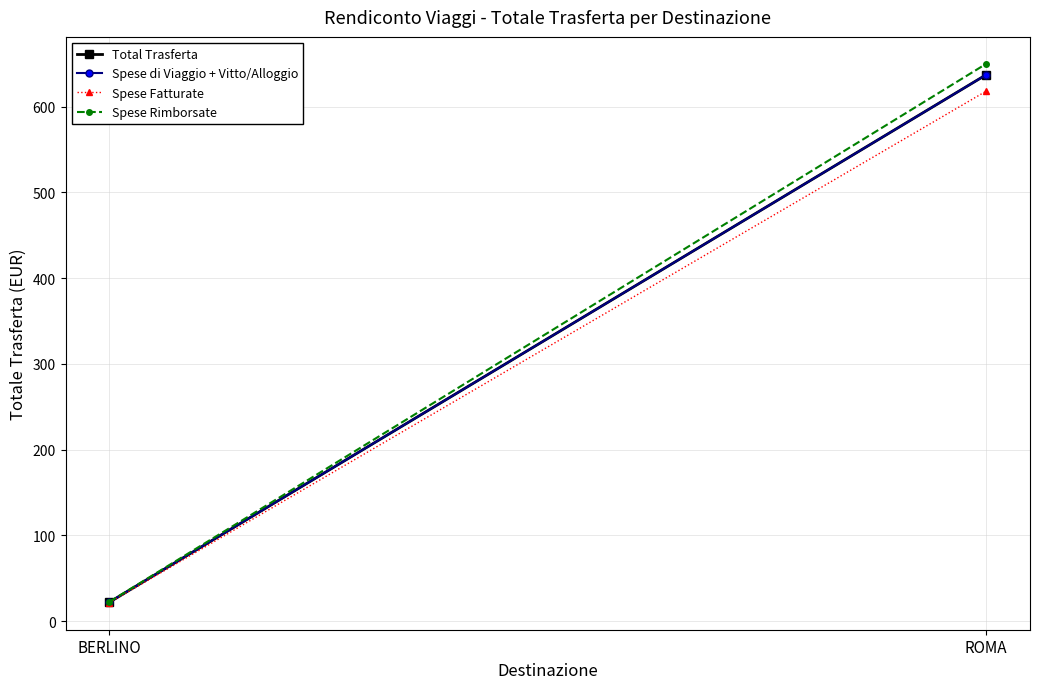

What is the minimum value for Total Trasferta?

22.0